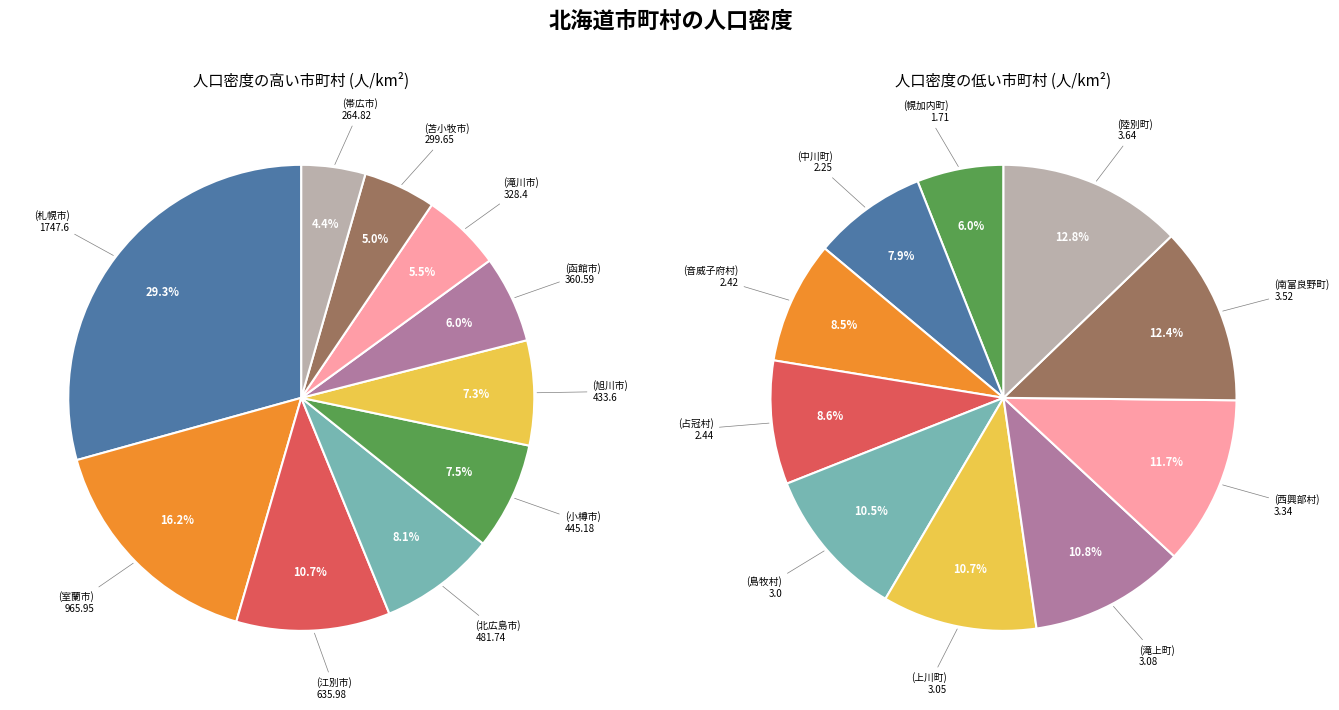

Which has a higher value, 7 or 8?

7